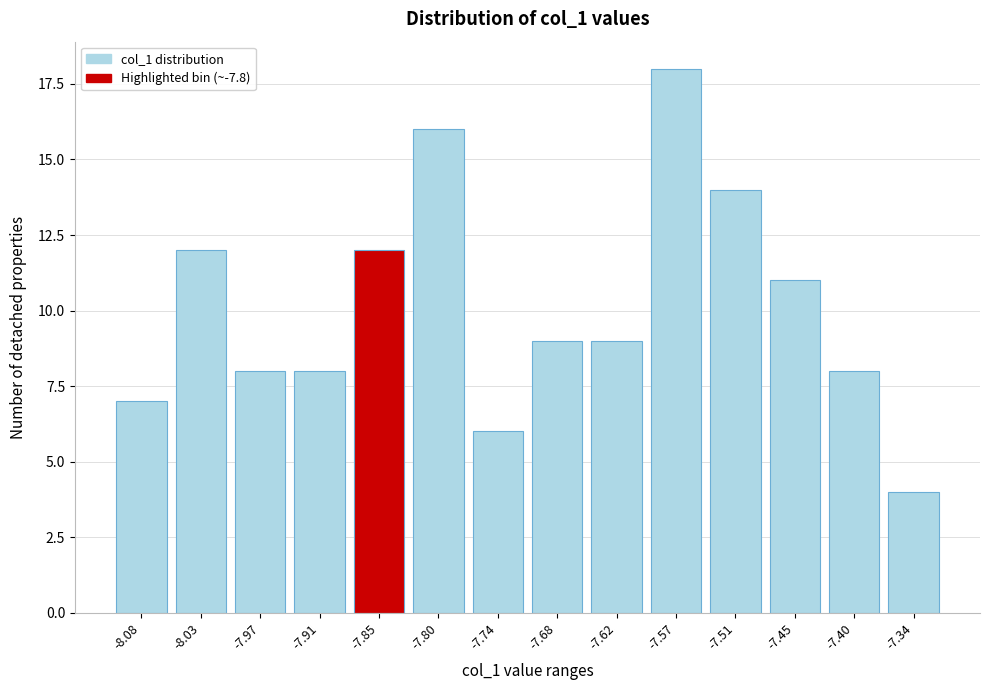

Reading right to left, extract all data points from this chart.

-7.34=4	-7.40=8	-7.45=11	-7.51=14	-7.57=18	-7.62=9	-7.68=9	-7.74=6	-7.80=16	-7.85=12	-7.91=8	-7.97=8	-8.03=12	-8.08=7